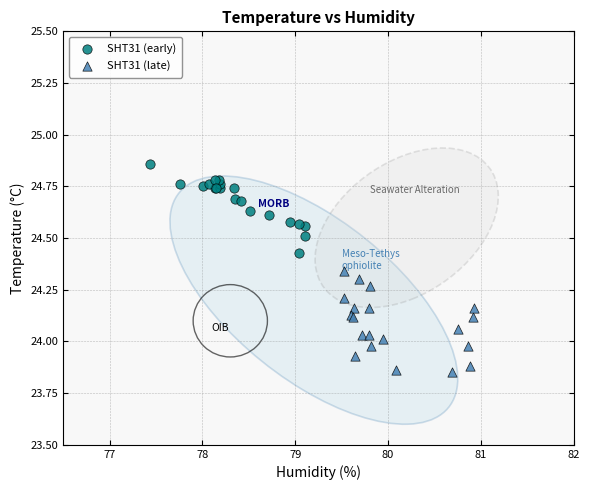

Which series contains the lowest Y value?

SHT31 (late)